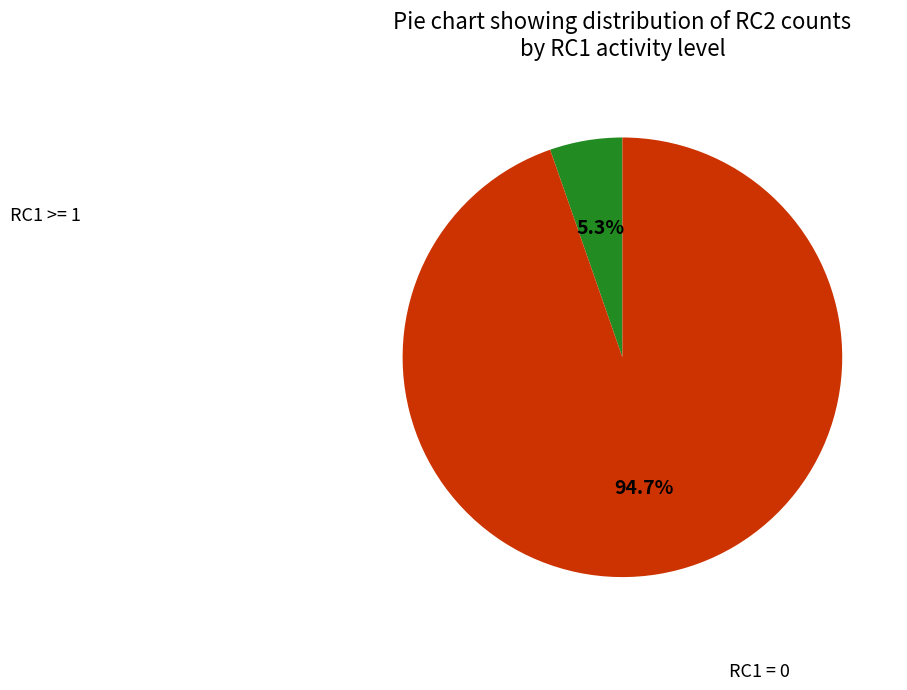

Does any single category account for the majority?

Yes